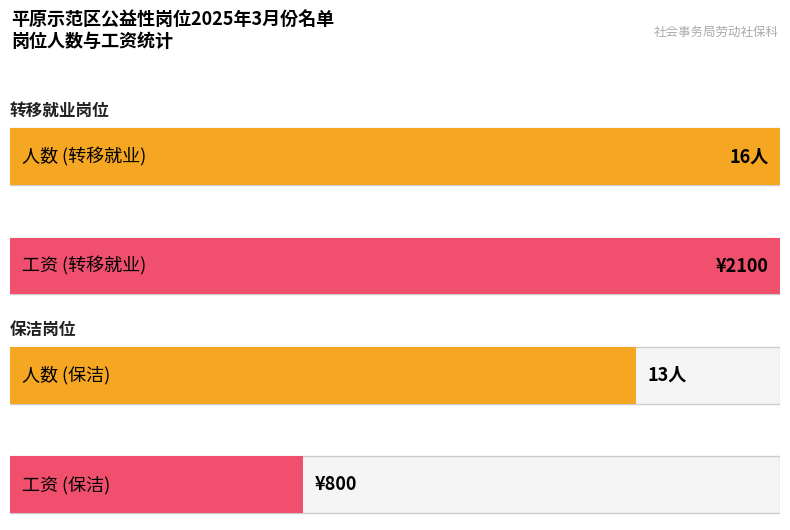

How many values are between 13 and 16?

2